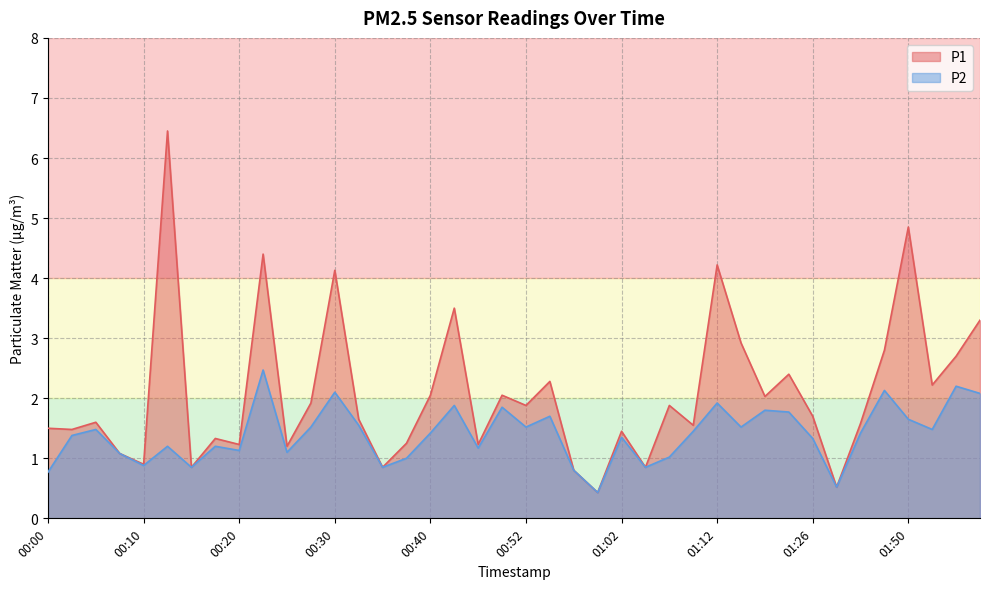

Count the number of data series in this chart.

2